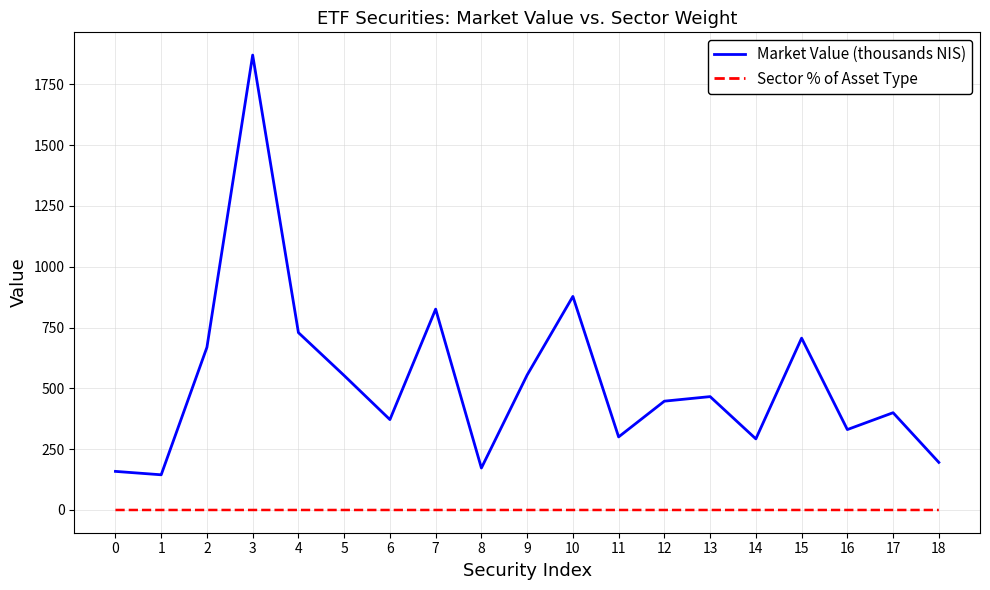

Is this an area chart (filled region under the line)?

No